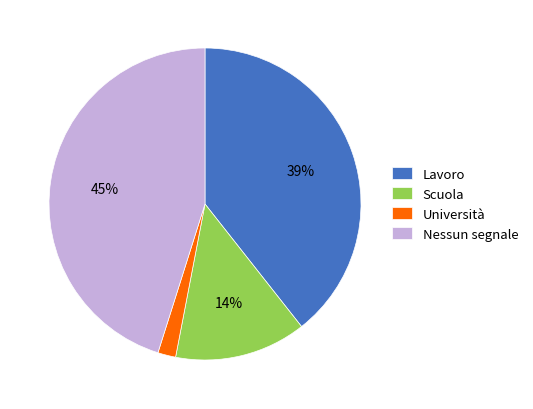

Does Università represent more than half of the total?

No